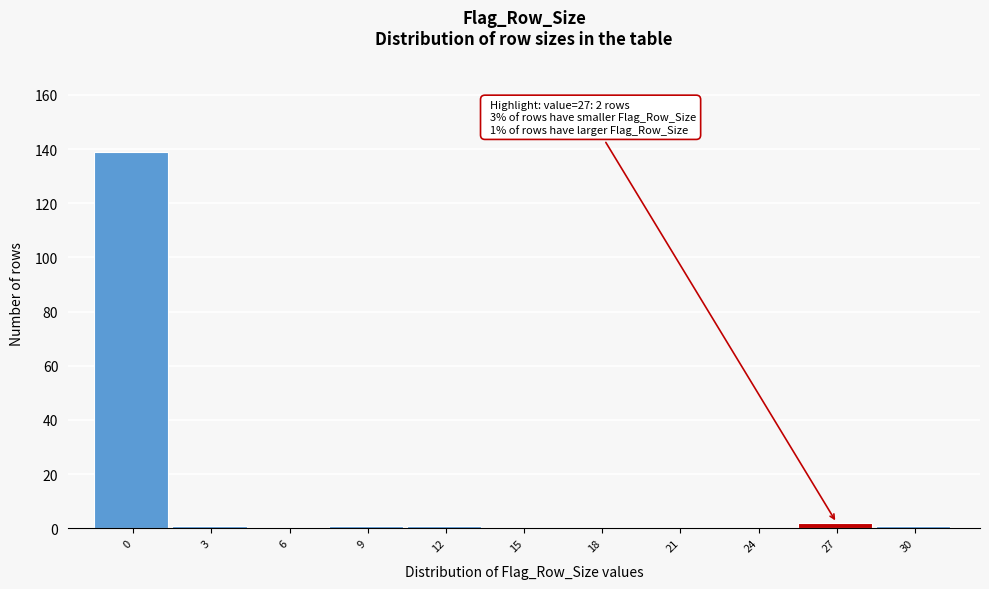

Reading left to right, transcribe all the data shown in this chart.

0=139	3=1	6=0	9=1	12=1	15=0	18=0	21=0	24=0	27=2	30=1